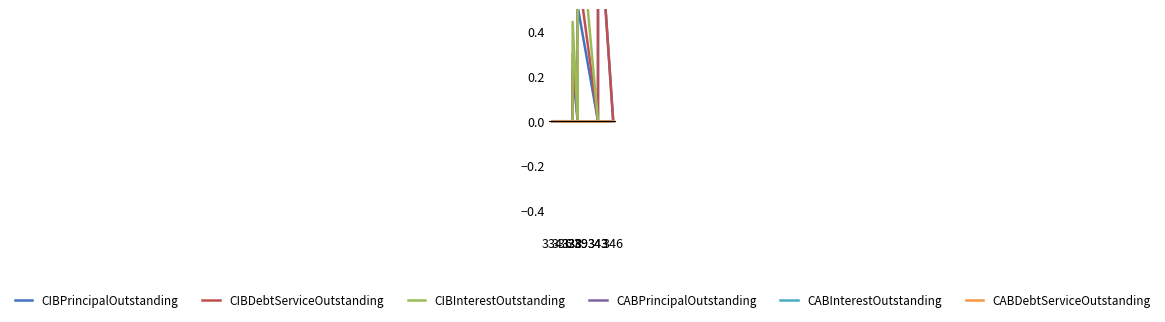

The CIBDebtServiceOutstanding series shows 0.5 at 338. True or false?

False